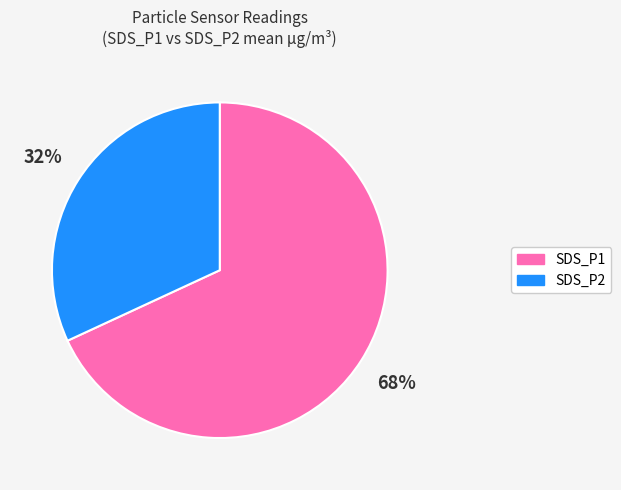

Is it true that SDS_P2 is 41% of the pie?

False